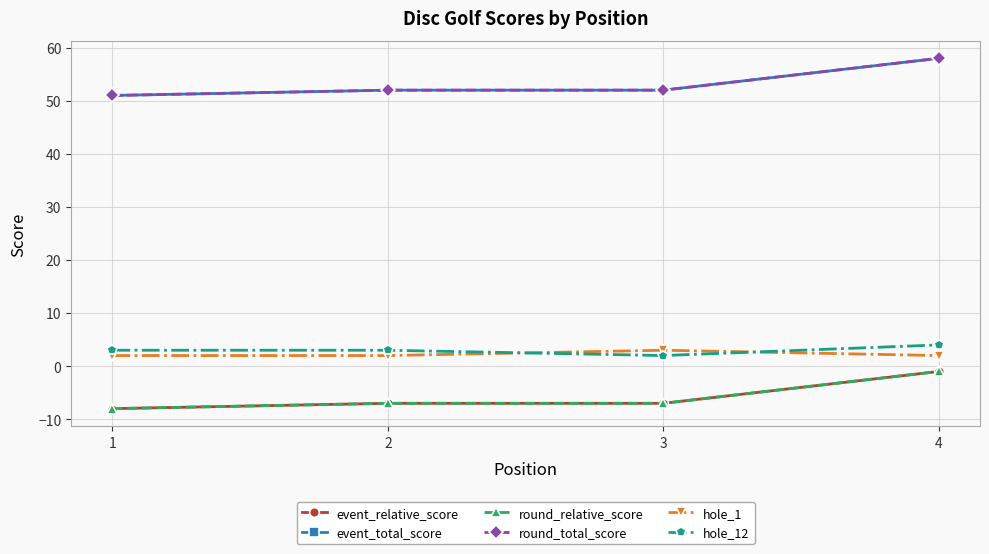

Between 1 and 3, which series saw the biggest shift?

event_relative_score